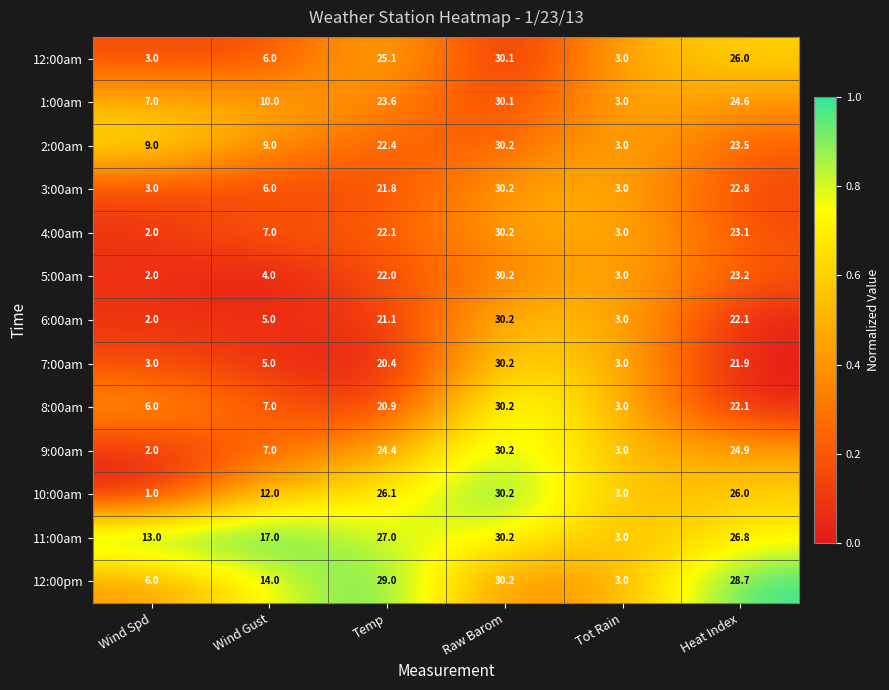

Is it true that 5:00am equals 3.0 at Tot Rain?

True